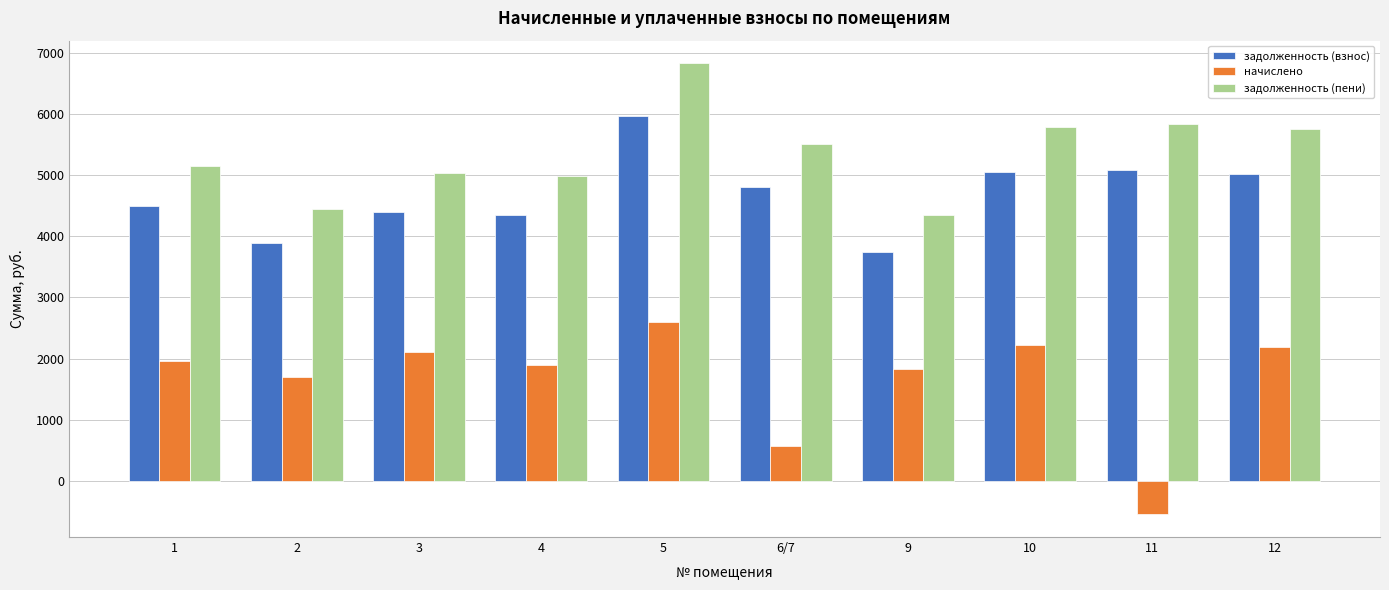

What is the value of the задолженность (пени) bar at the 4th from the left?

4989.1